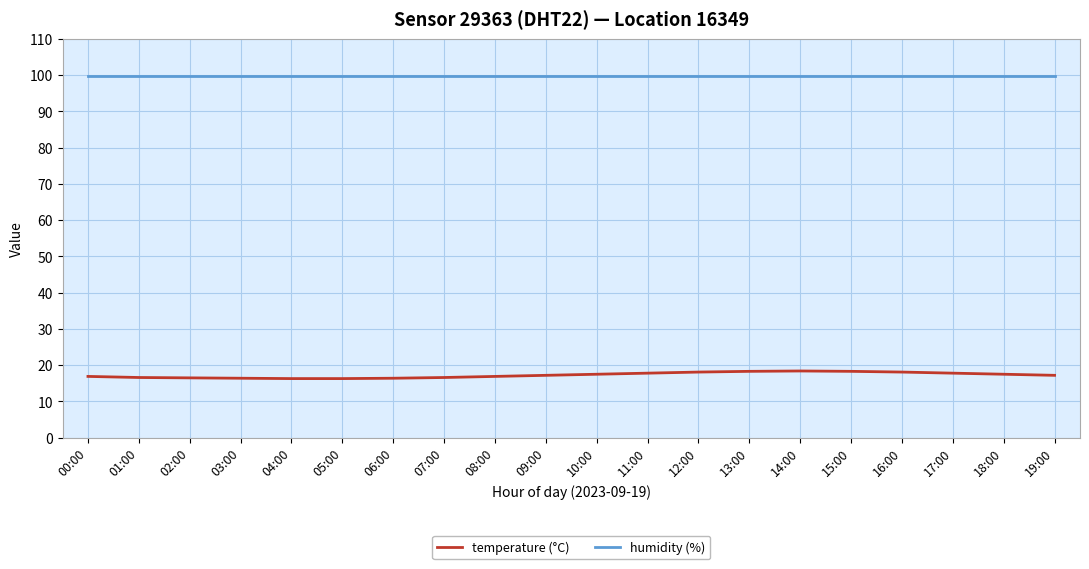

Rank the series at 12:00 from lowest to highest value.

temperature (°C), humidity (%)